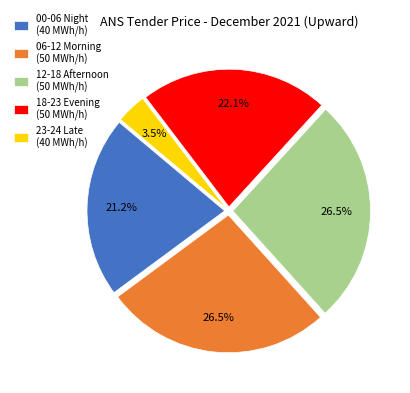

Combined, do 00-06 Night (40 MWh/h) and 18-23 Evening (50 MWh/h) account for over 50%?

No